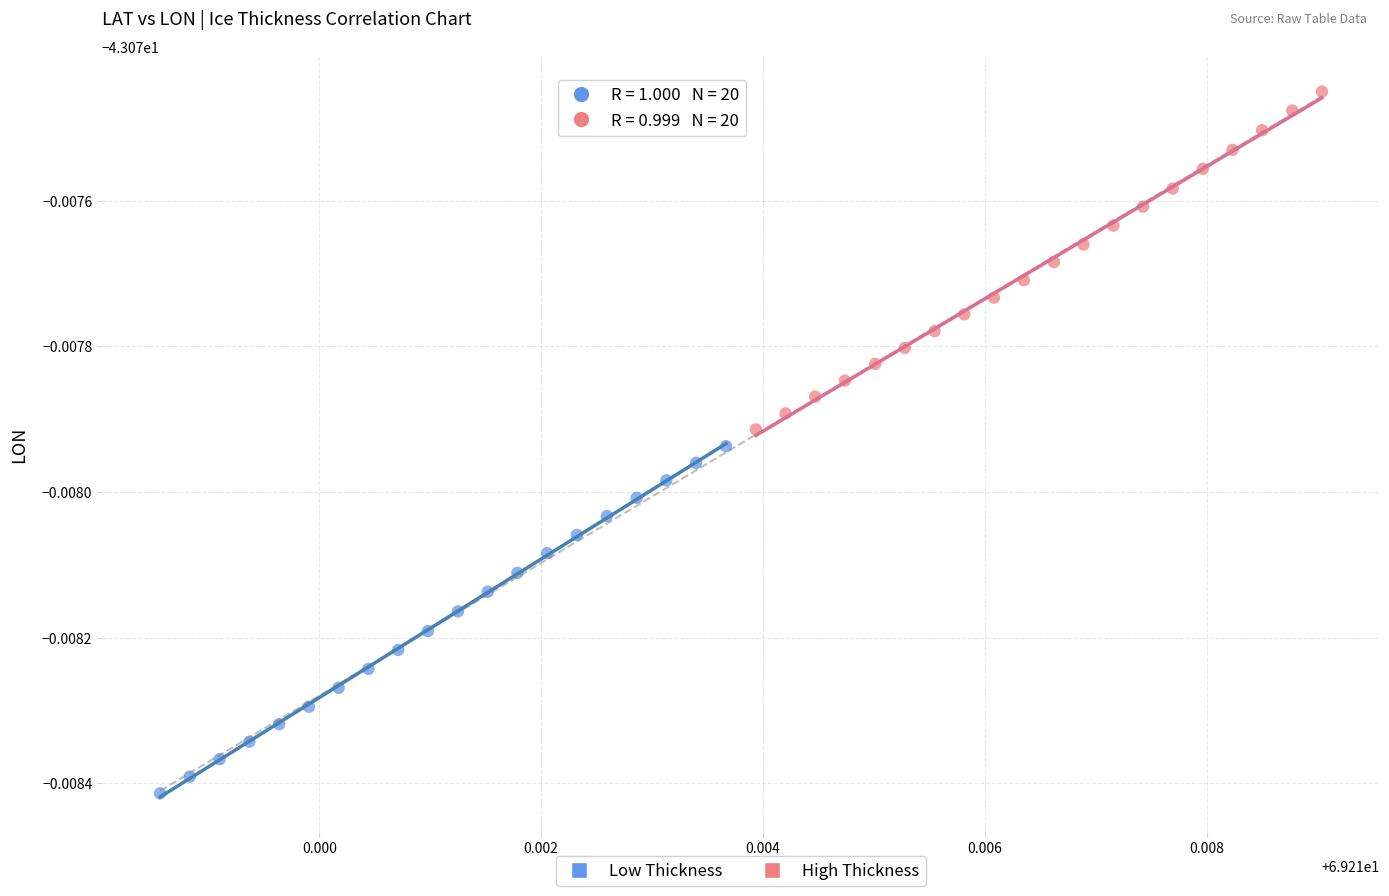

Which series has the largest Y range (max minus min)?

Low Thickness